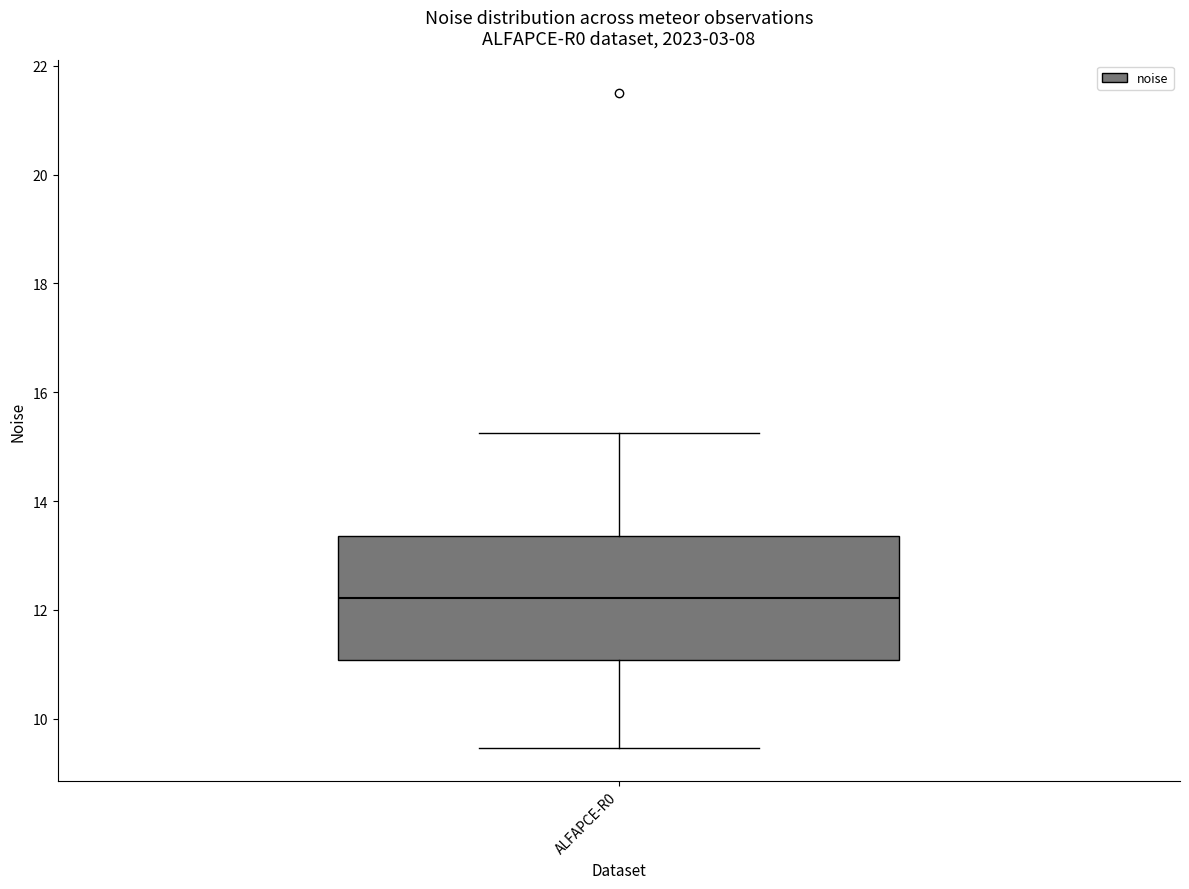

Read this box plot against the y-axis: the position of the median line, the range covered by the box, and the ends of both whiskers. The values are not printed on the chart, so give them approximately, as read against the axis.

median 12.2, box 11.0 to 13.4, whiskers 9.4 to 15.2